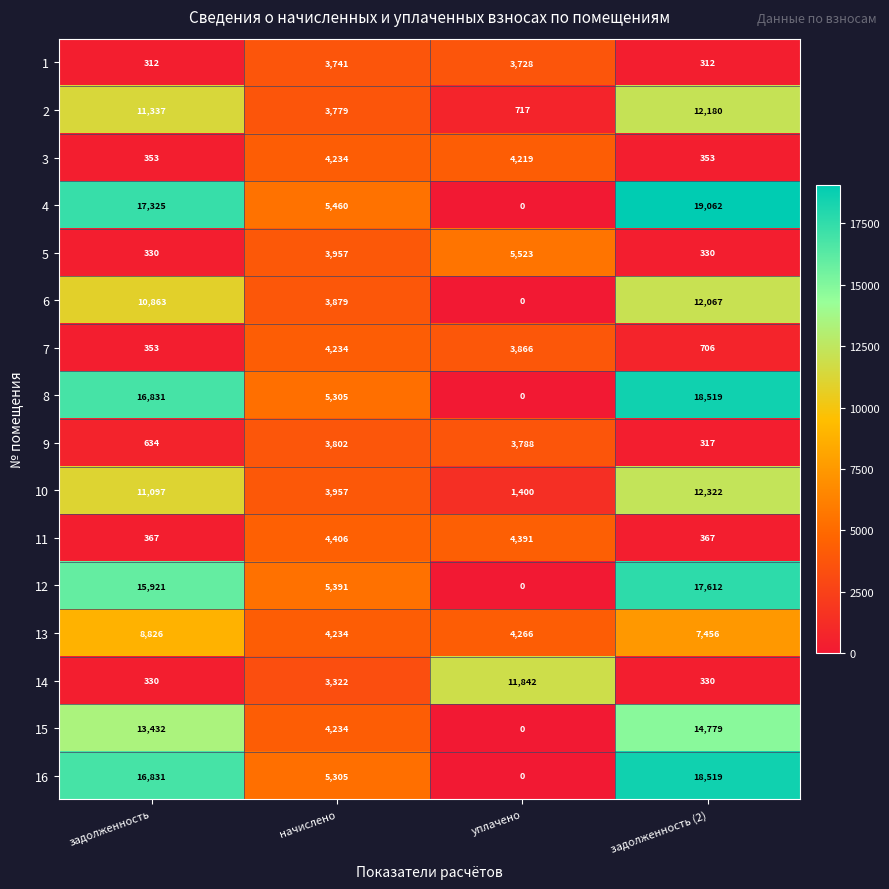

How many categories are shown in the chart?

4